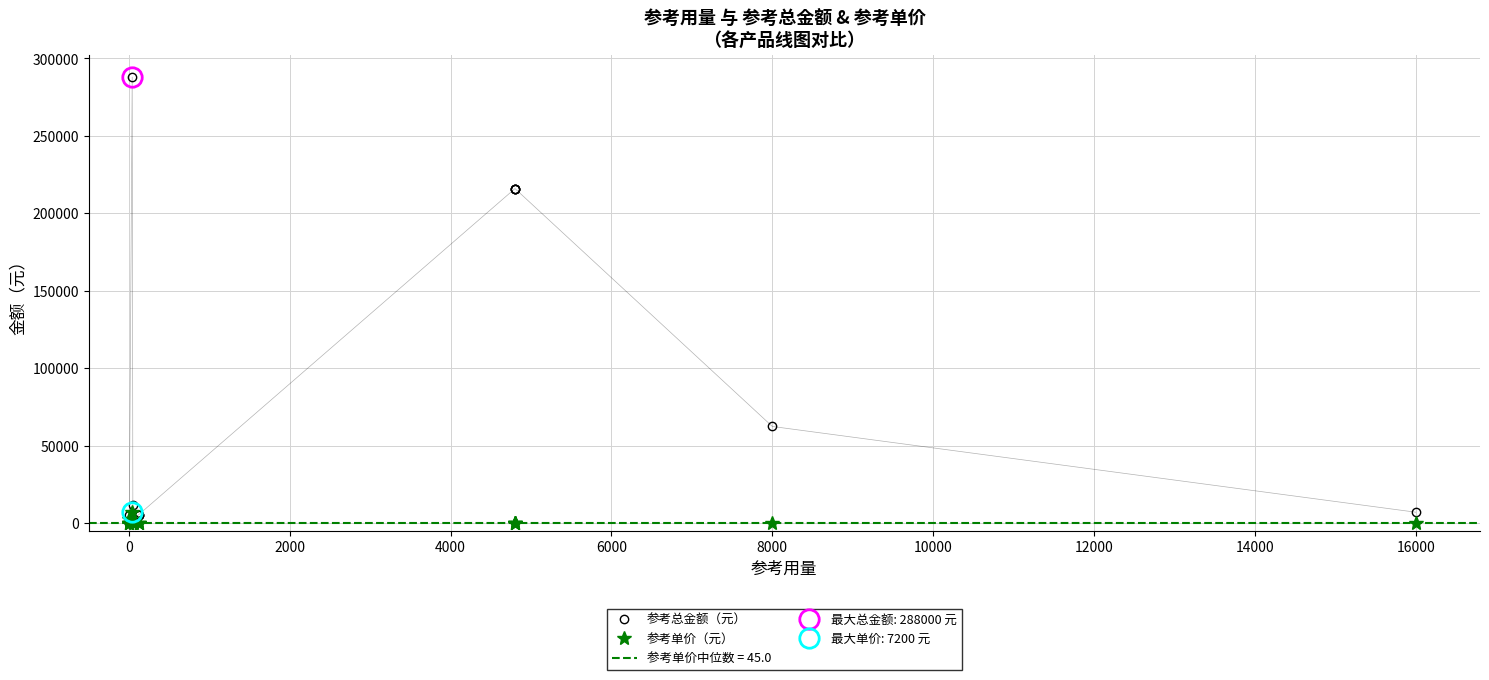

Between 8000 and 16000, which series saw the biggest shift?

参考总金额（元）